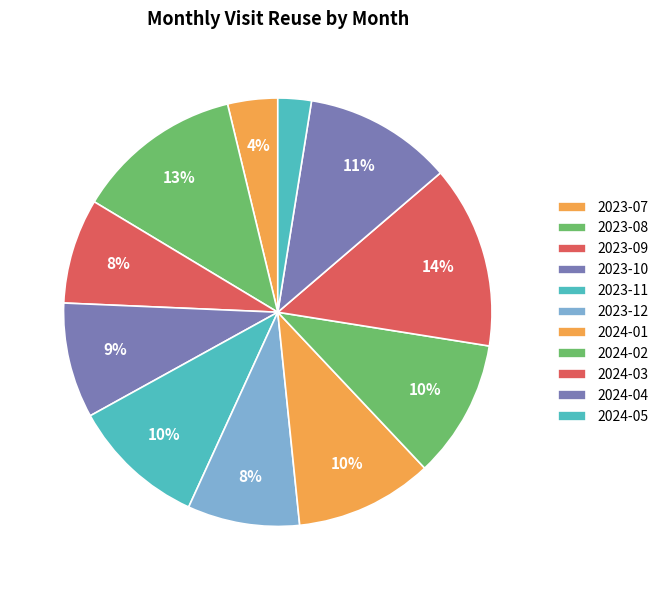

Count the number of slices in the pie.

11